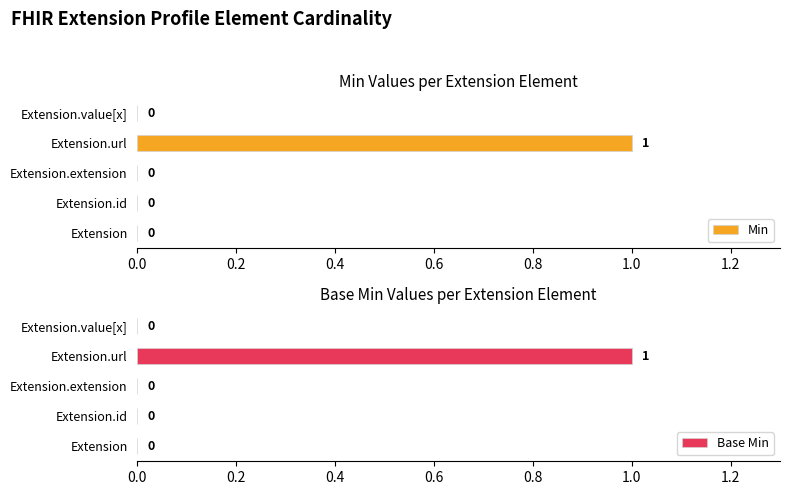

How many groups of bars are there?

5